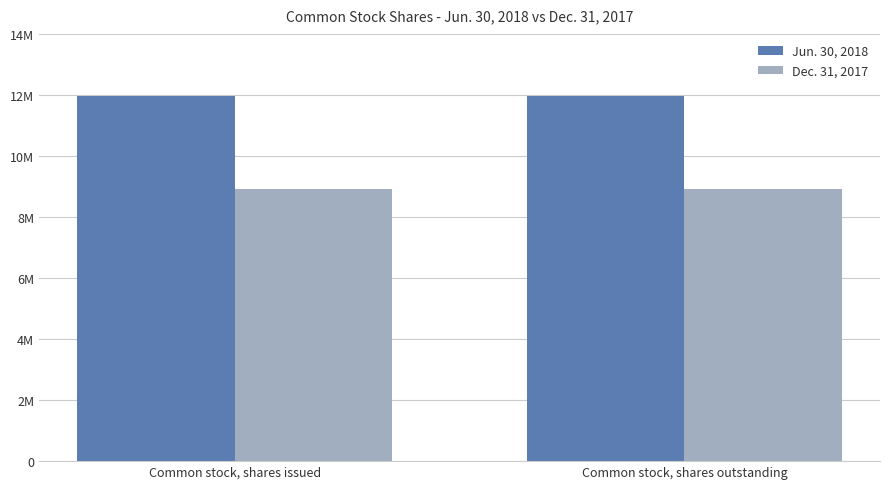

Between Common stock, shares issued and Common stock, shares outstanding, which series saw the biggest shift?

Jun. 30, 2018